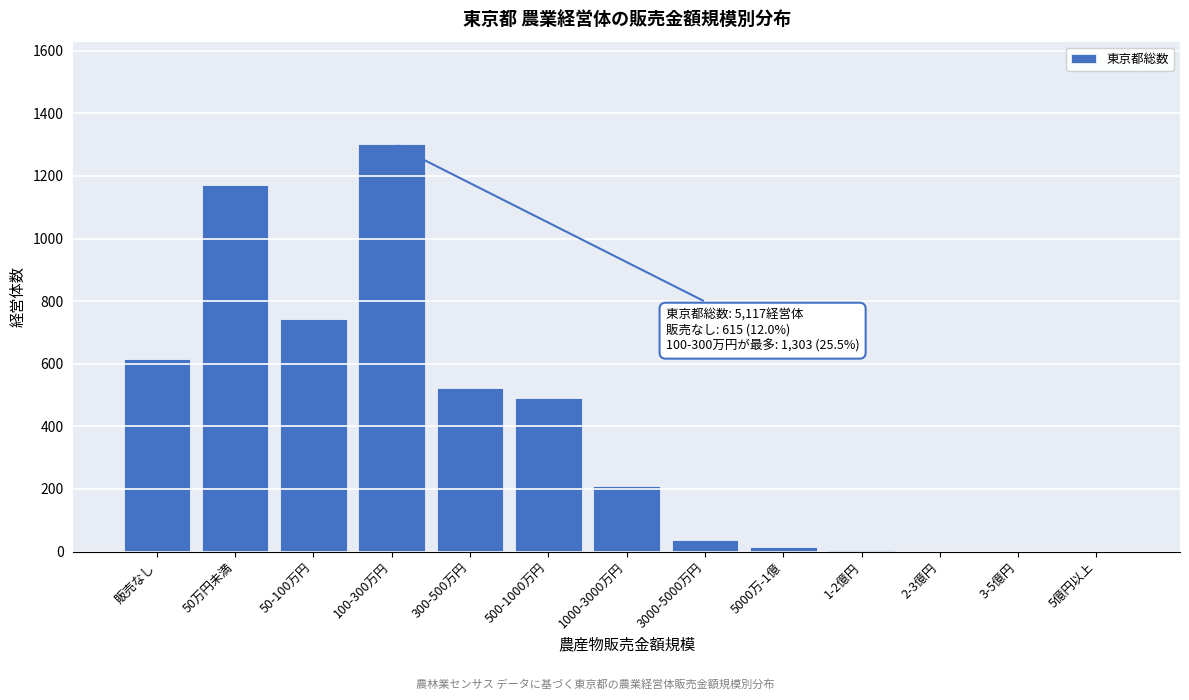

What is the sum of all values?

5117